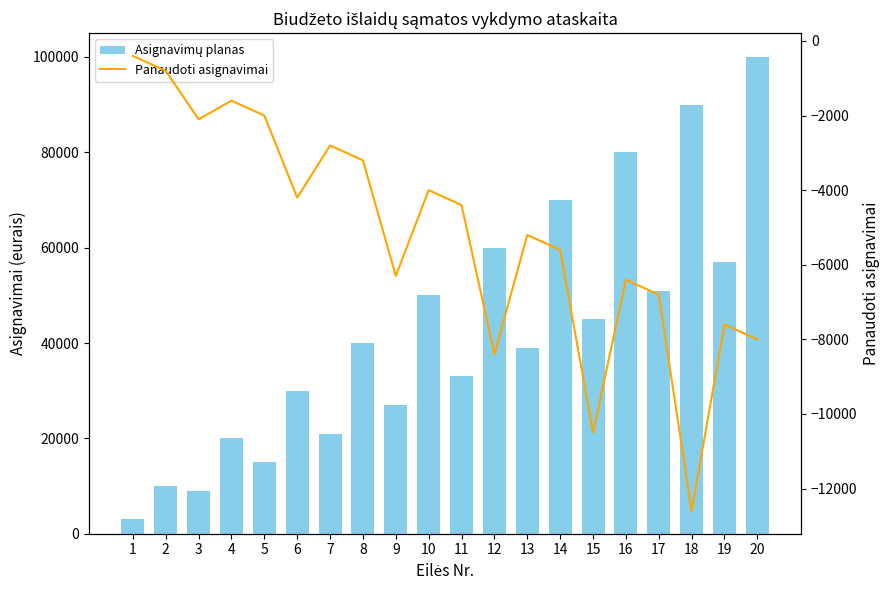

What is the value of the Panaudoti asignavimai bar at the 1st from the left?

-400